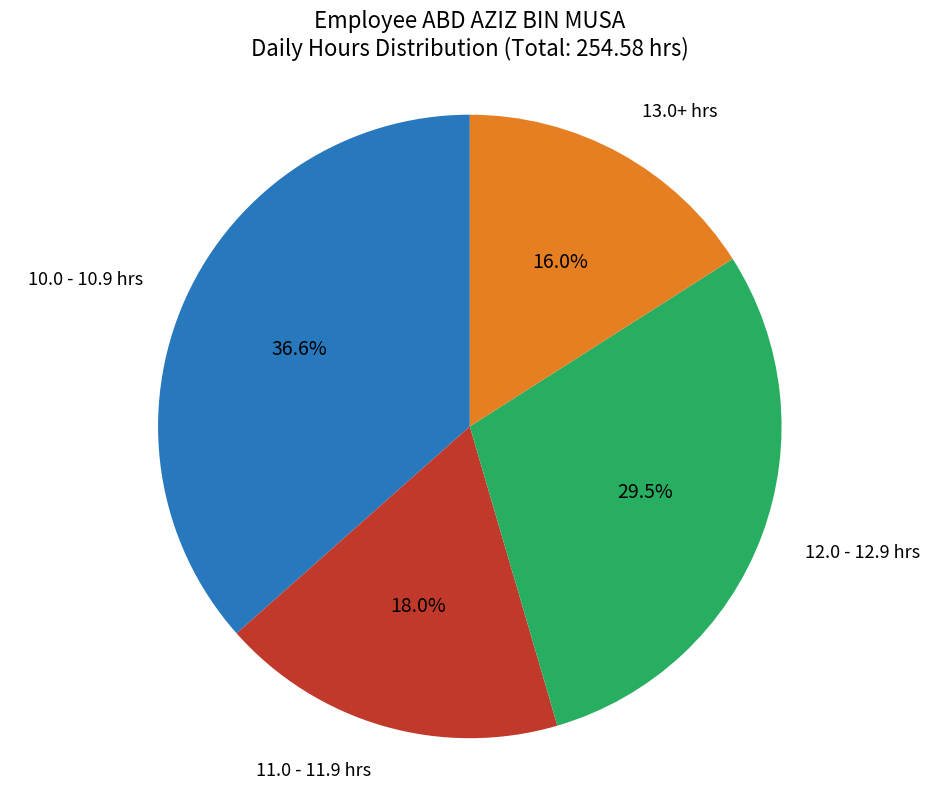

How many segments does this pie chart have?

4